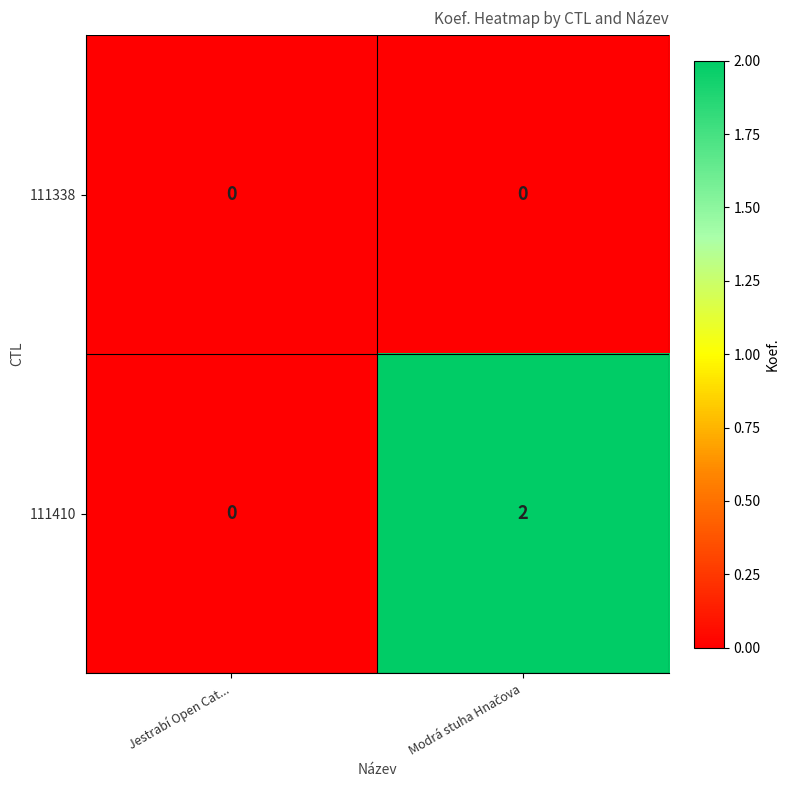

Rank the series by their maximum value, from lowest to highest.

111338, 111410